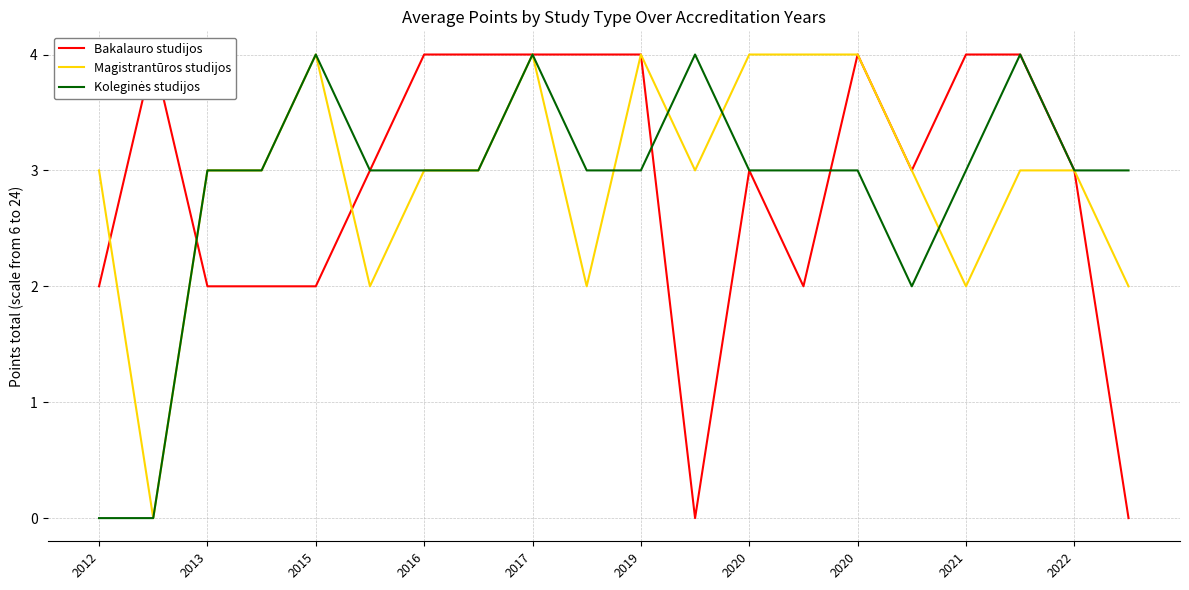

What is the sum of all Koleginės studijos values?

57